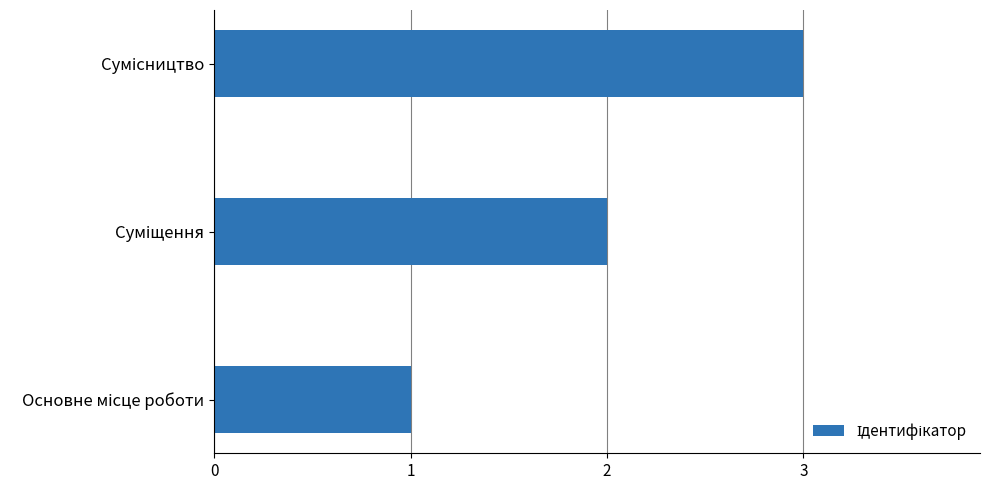

Are the bars grouped side by side (vs. stacked)?

No